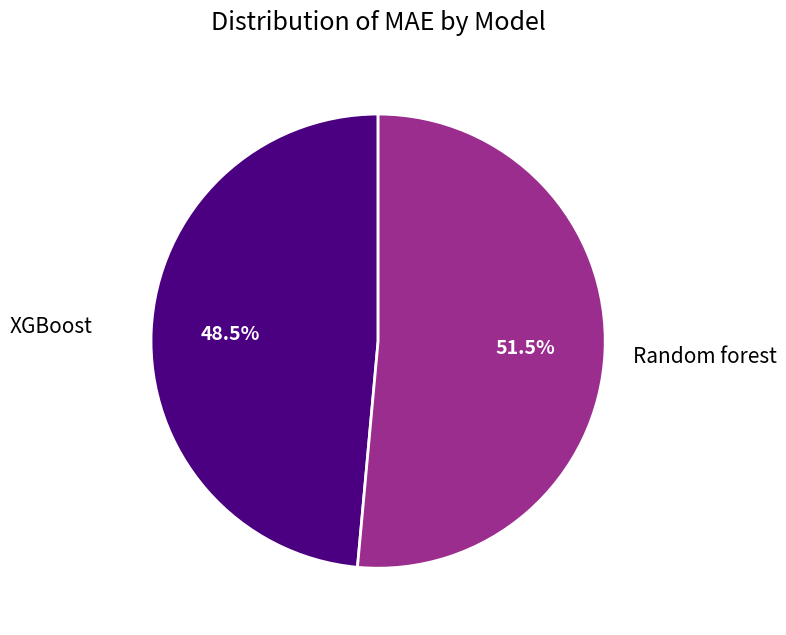

Is Random forest the majority of the pie?

Yes